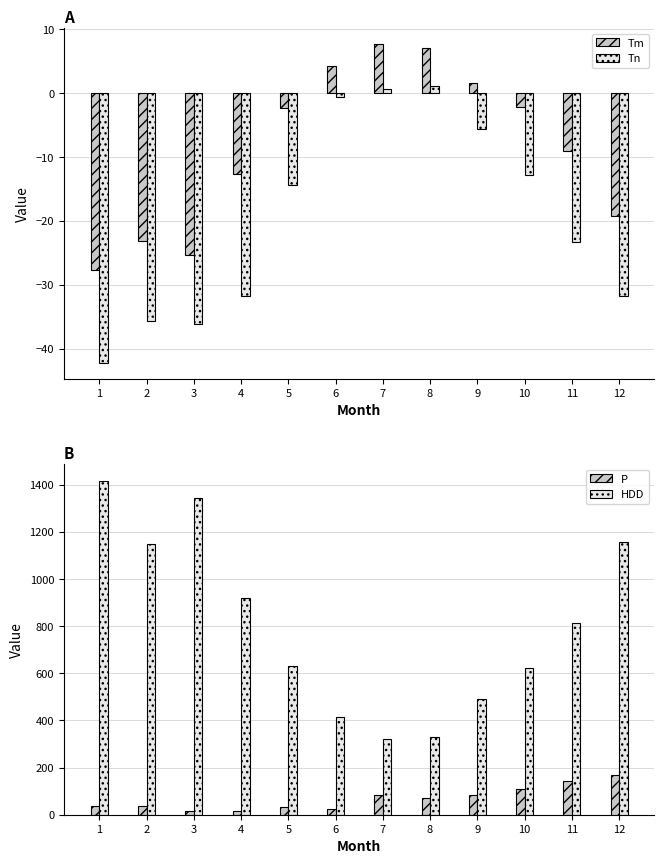

Is it true that HDD equals 278.0 at 12?

False